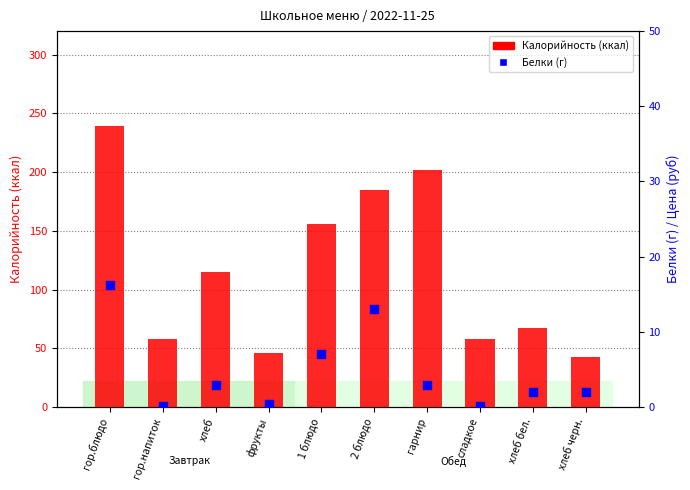

At how many categories does at least one series exceed 110?

5